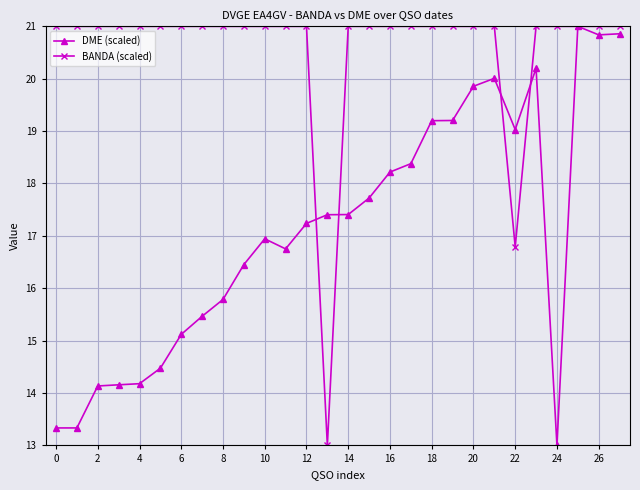

In DME (scaled), how many points are higher than both neighbors (excluding endpoints)?

4